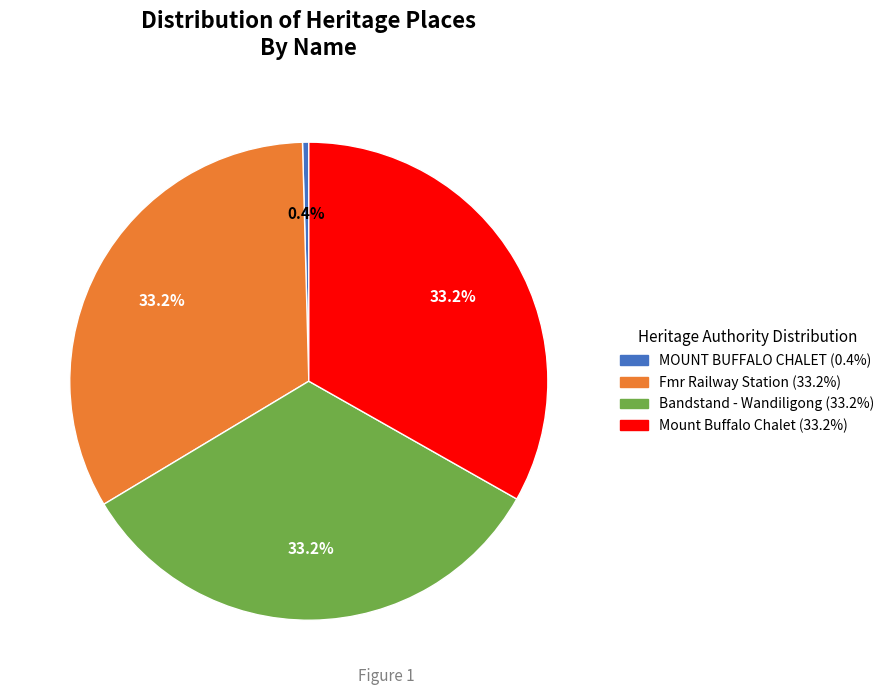

To the nearest percent, what is the combined percentage of MOUNT BUFFALO CHALET and Fmr Railway Station?

34%